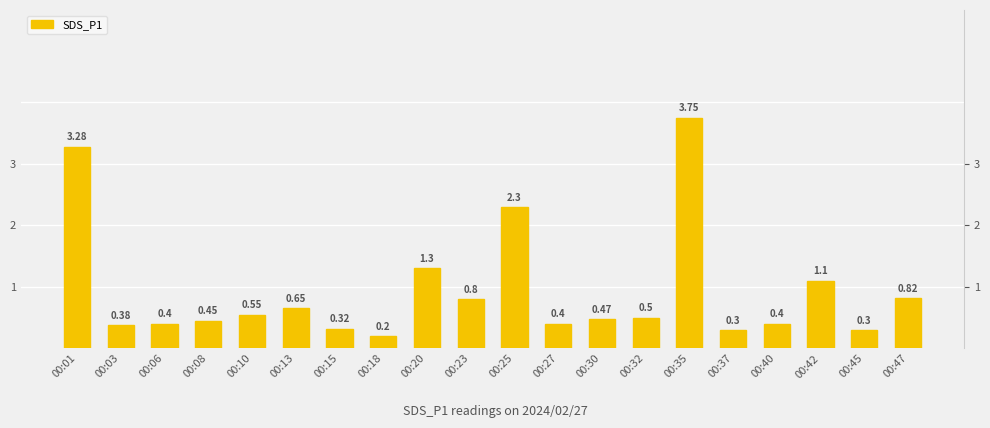

Reading left to right, extract all data points from this chart.

3.3	0.4	0.4	0.5	0.6	0.7	0.3	0.2	1.3	0.8	2.3	0.4	0.5	0.5	3.8	0.3	0.4	1.1	0.3	0.8